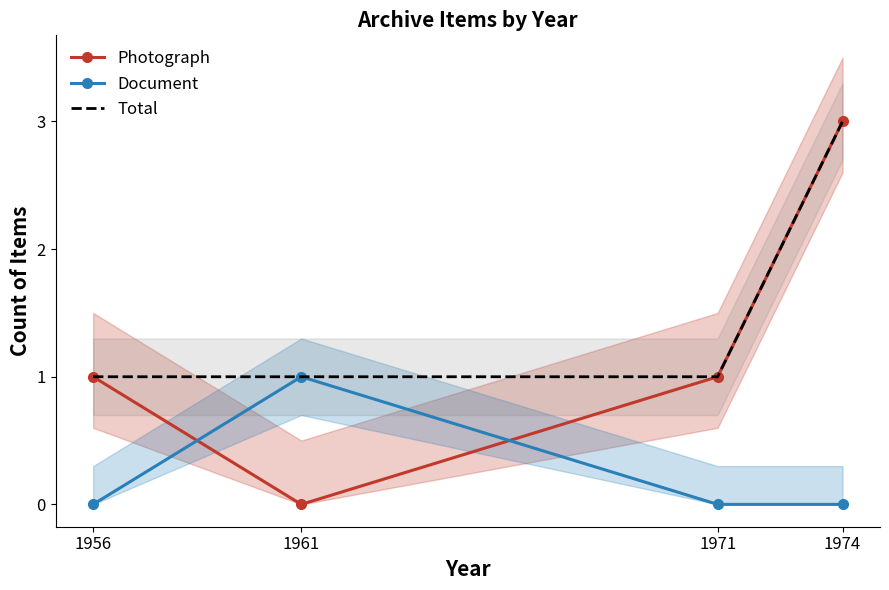

Is the value of Photograph at 1974 greater than the value of Document at 1971?

Yes